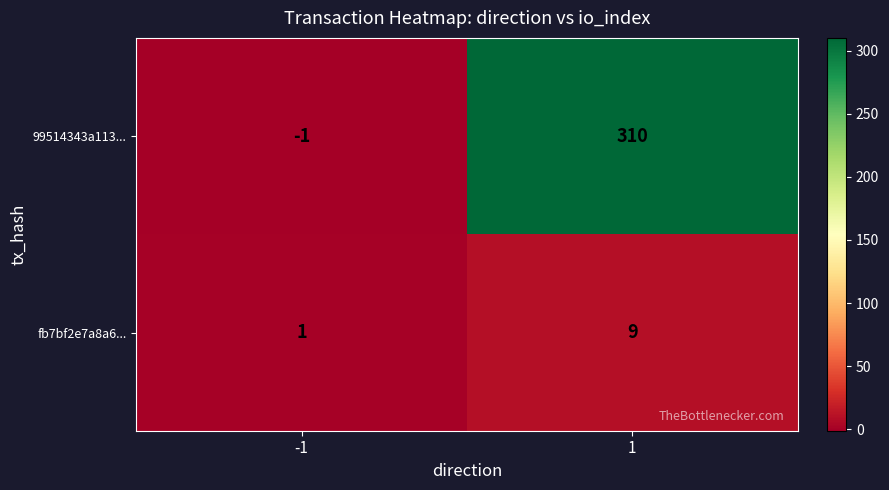

Reading left to right, transcribe all the data shown in this chart.

99514343a113...: -1	310
fb7bf2e7a8a6...: 1	9